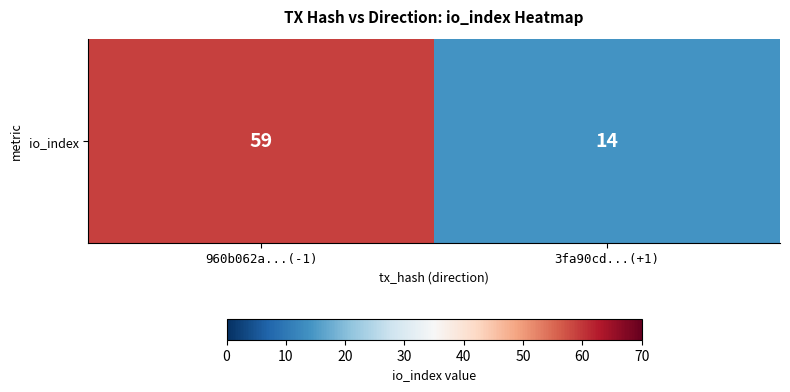

Which category has the highest value across all series?

960b062a...(-1)